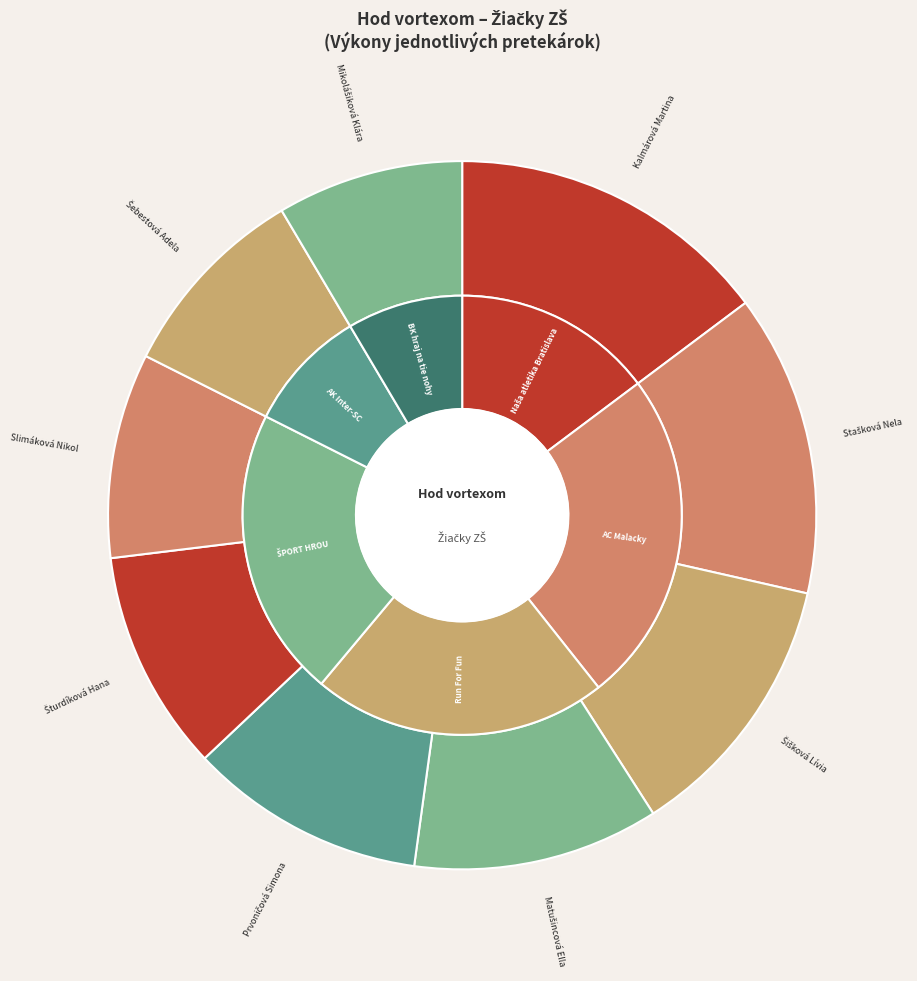

Approximately how many times larger is the value at Šišková Lívia compared to Matušincová Ella?

1.1